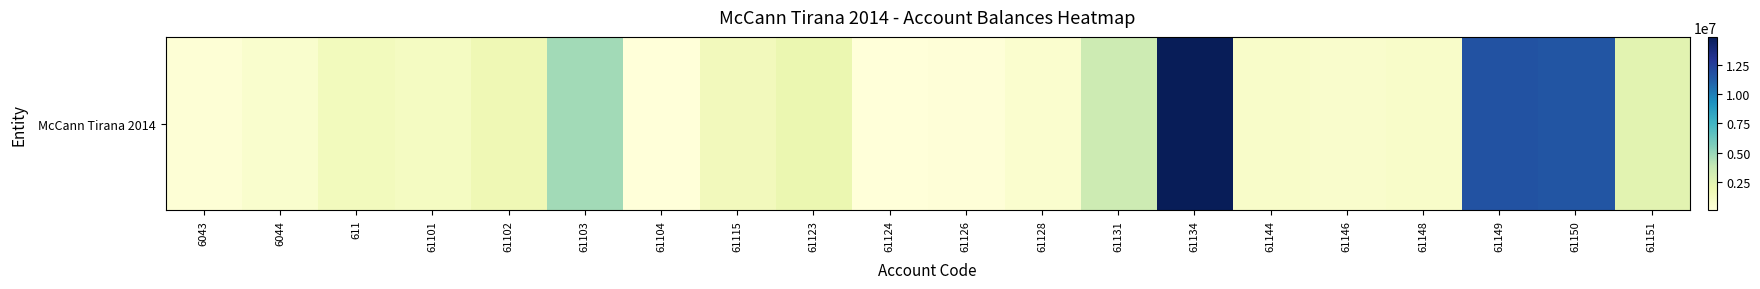

Rank the categories by value from highest to lowest.

61134, 61149, 61150, 61103, 61131, 61151, 61123, 61102, 61115, 611, 61101, 61144, 61148, 61146, 6044, 61128, 6043, 61126, 61104, 61124